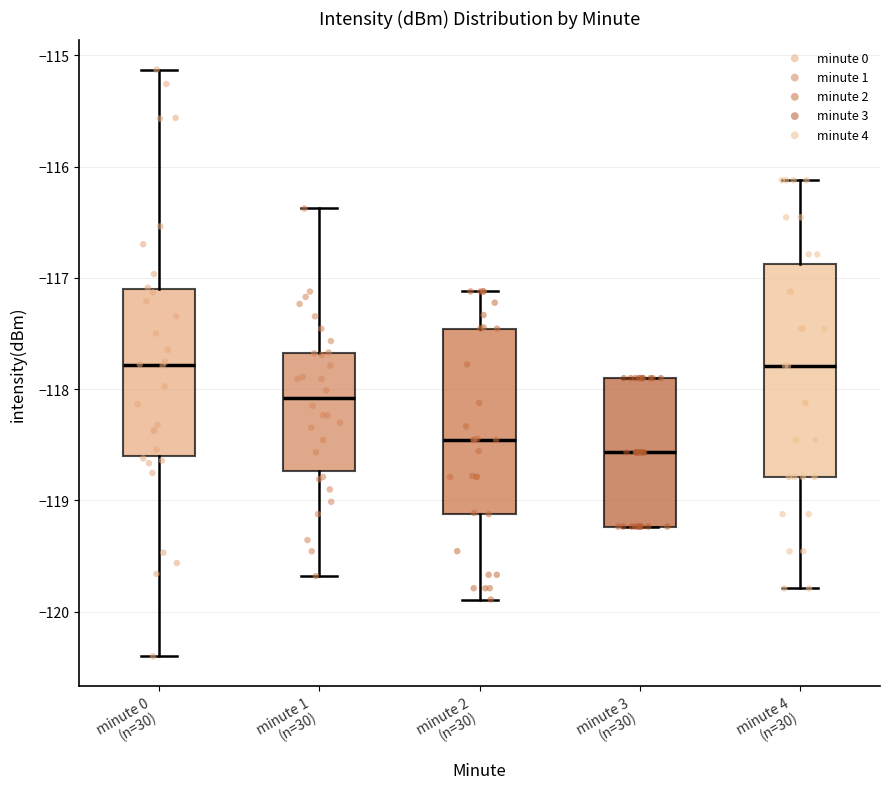

Reading left to right, transcribe this box plot: for each box, give where its median line is, the range the box spans, and where its two whiskers end, as read against the y-axis. The values are not printed on the chart, so give them approximately, as read against the axis.

minute 0 (n=30): median -117.8, box -118.6 to -117.1, whiskers -120.4 to -115.1
minute 1 (n=30): median -118.1, box -118.7 to -117.7, whiskers -119.7 to -116.4
minute 2 (n=30): median -118.5, box -119.1 to -117.5, whiskers -119.9 to -117.1
minute 3 (n=30): median -118.6, box -119.2 to -117.9, whiskers -119.2 to -117.9
minute 4 (n=30): median -117.8, box -118.8 to -116.9, whiskers -119.8 to -116.1